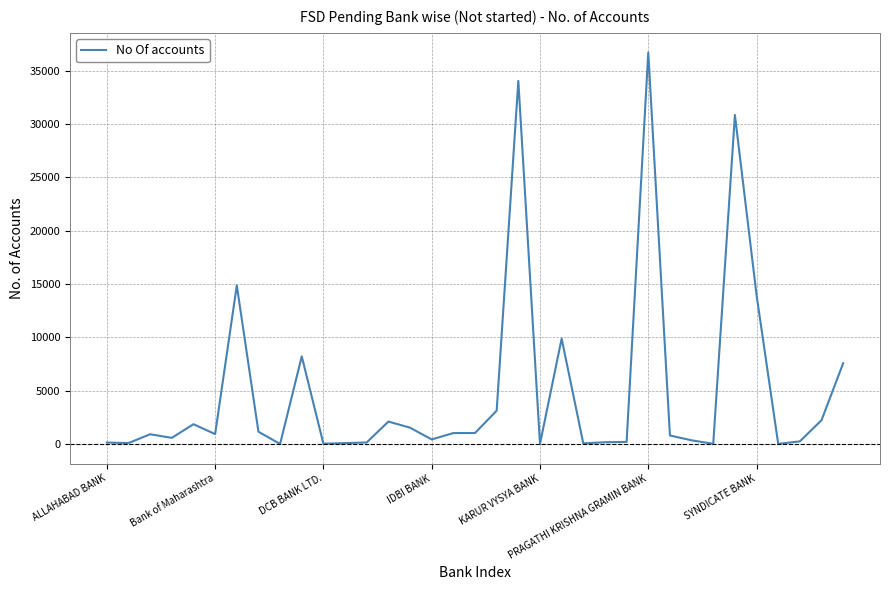

What is the difference between the maximum and minimum values?

36700